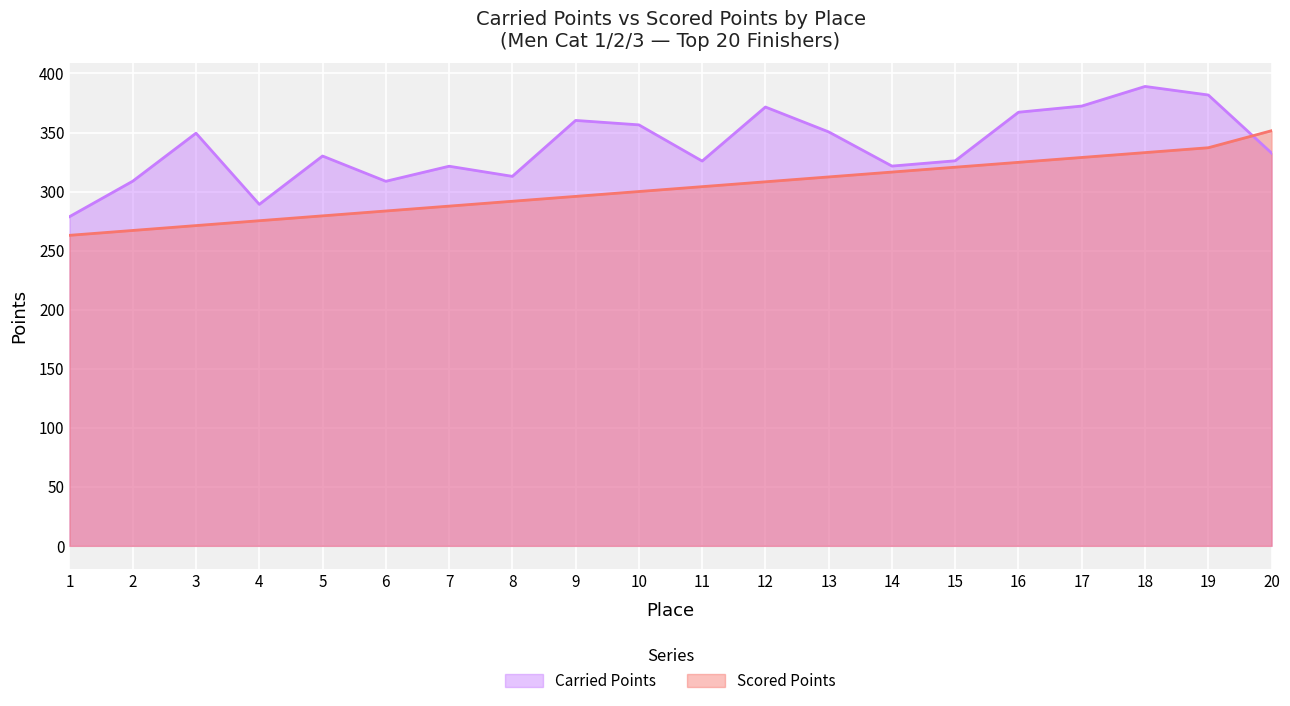

After their last crossing, which series has the higher values: Scored Points or Carried Points?

Scored Points